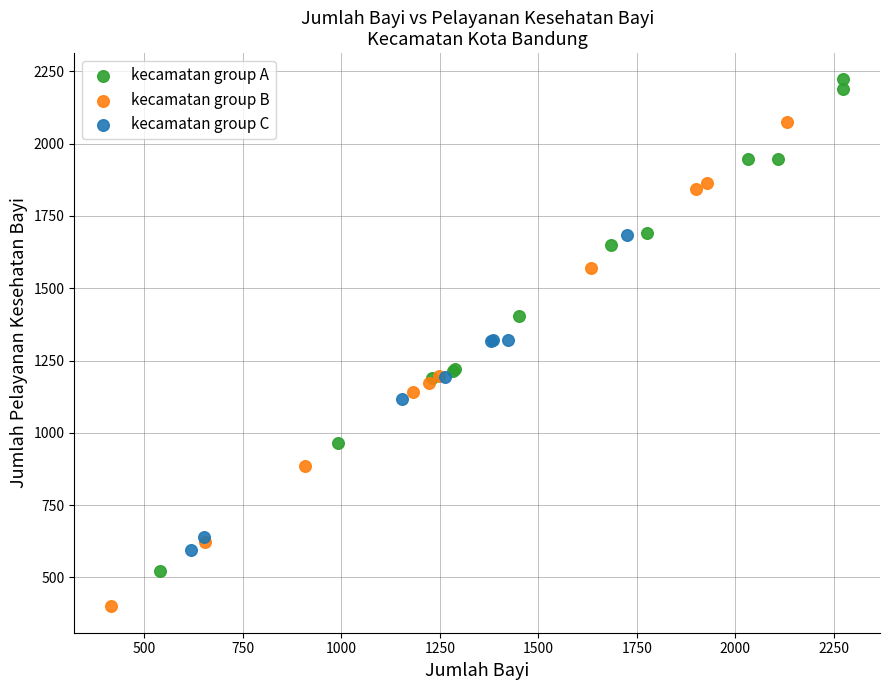

Which series reaches the minimum Y coordinate?

kecamatan group B